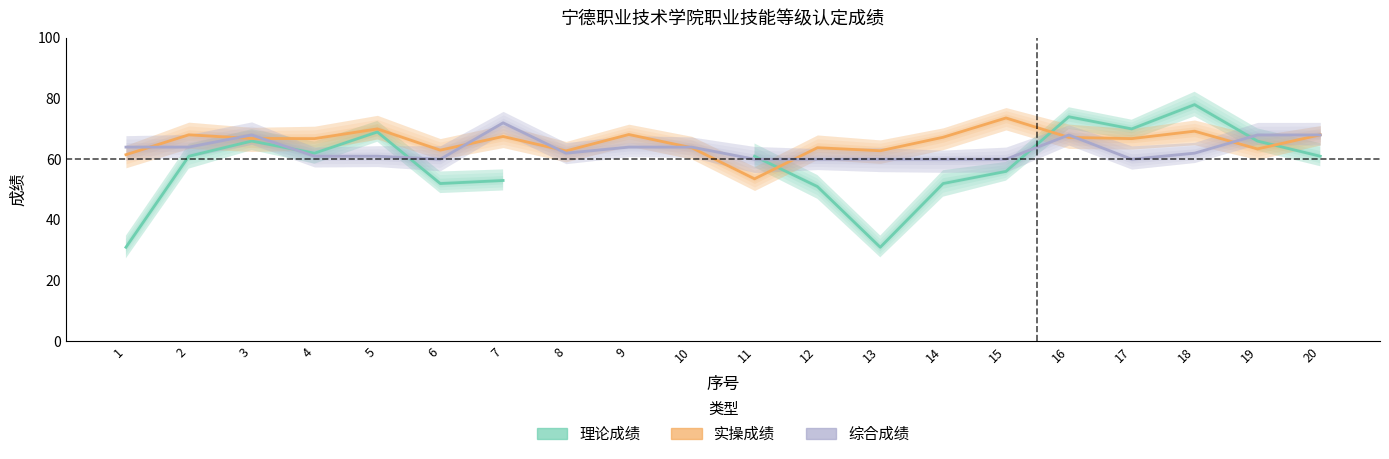

Between 13 and 11, which is larger?

11